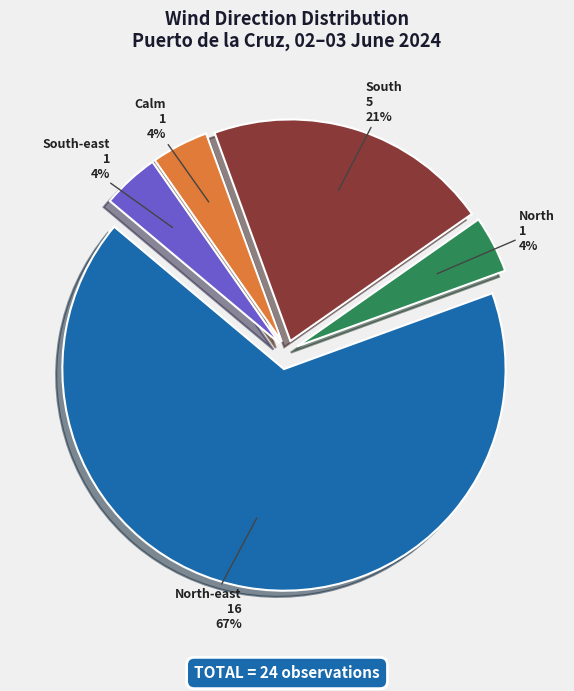

To the nearest percent, what is the difference between the largest and smallest slice percentages?

63%